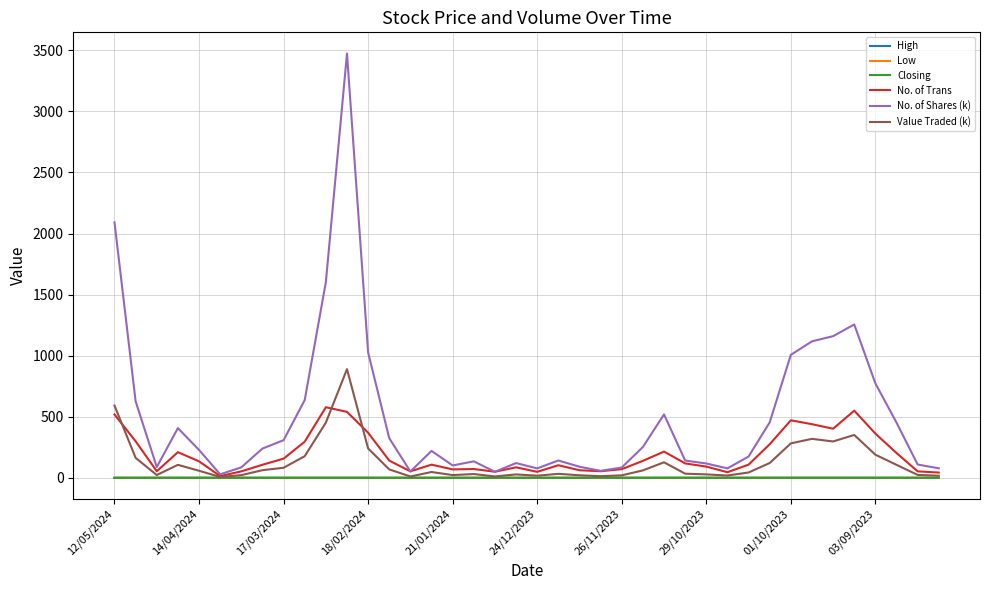

Which series has the largest total across all categories?

No. of Shares (k)